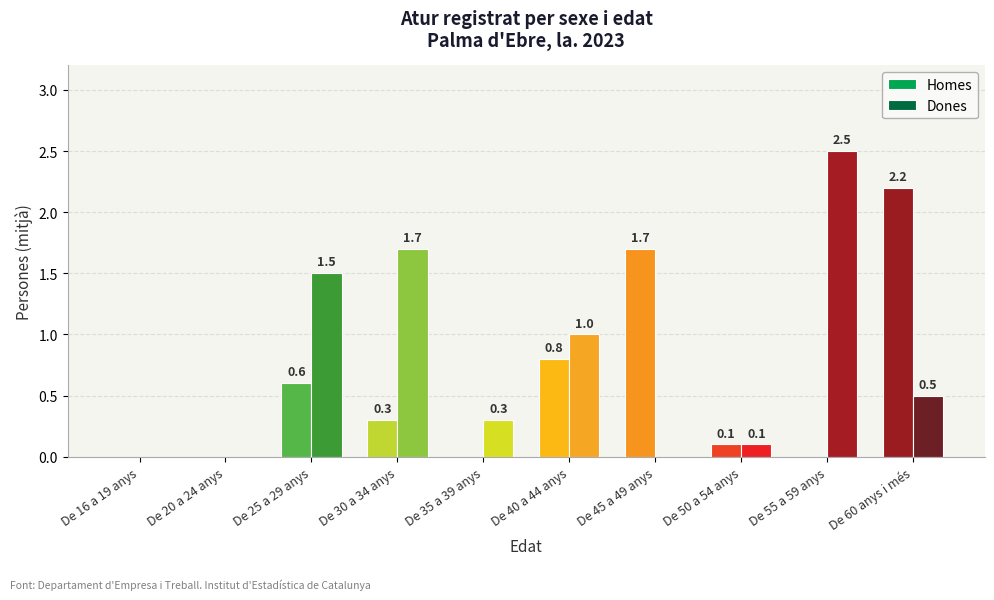

What is the sum of all Dones values?

7.6